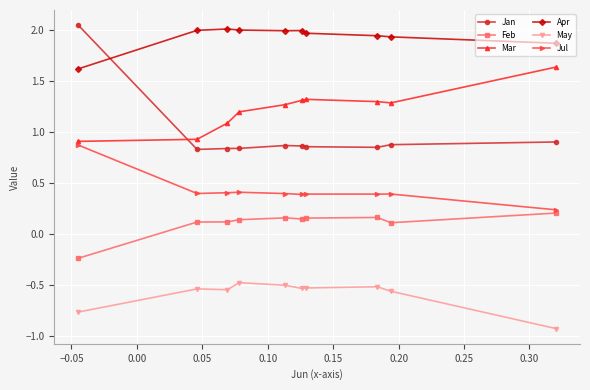

How many values in the Mar series exceed 1?

8